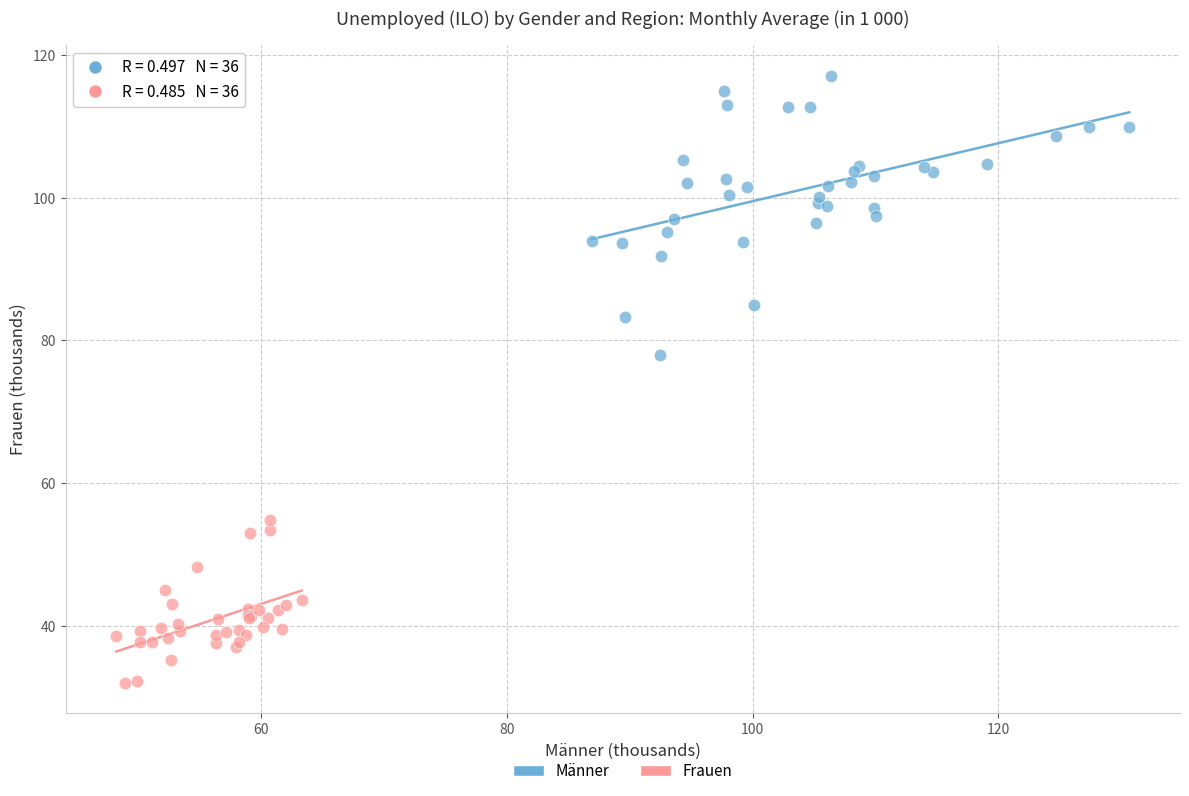

Which series contains the lowest Y value?

Frauen